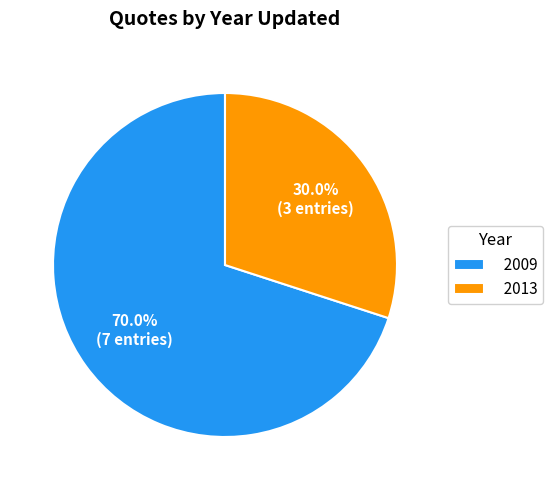

Rank the categories by value from highest to lowest.

2009, 2013